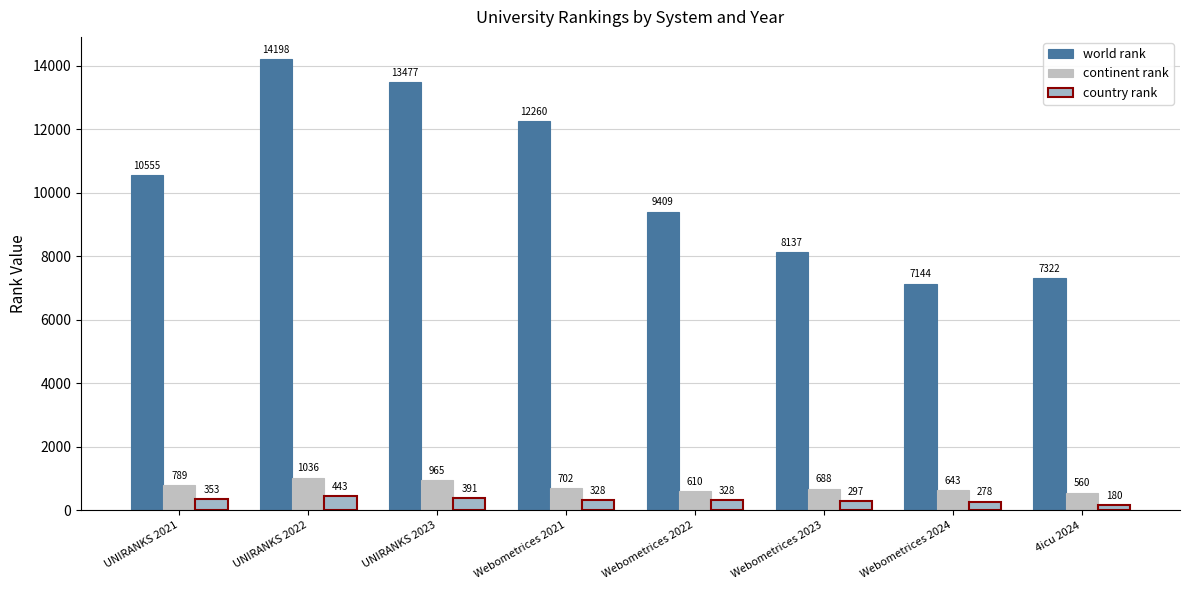

How many bars are there in total?

24